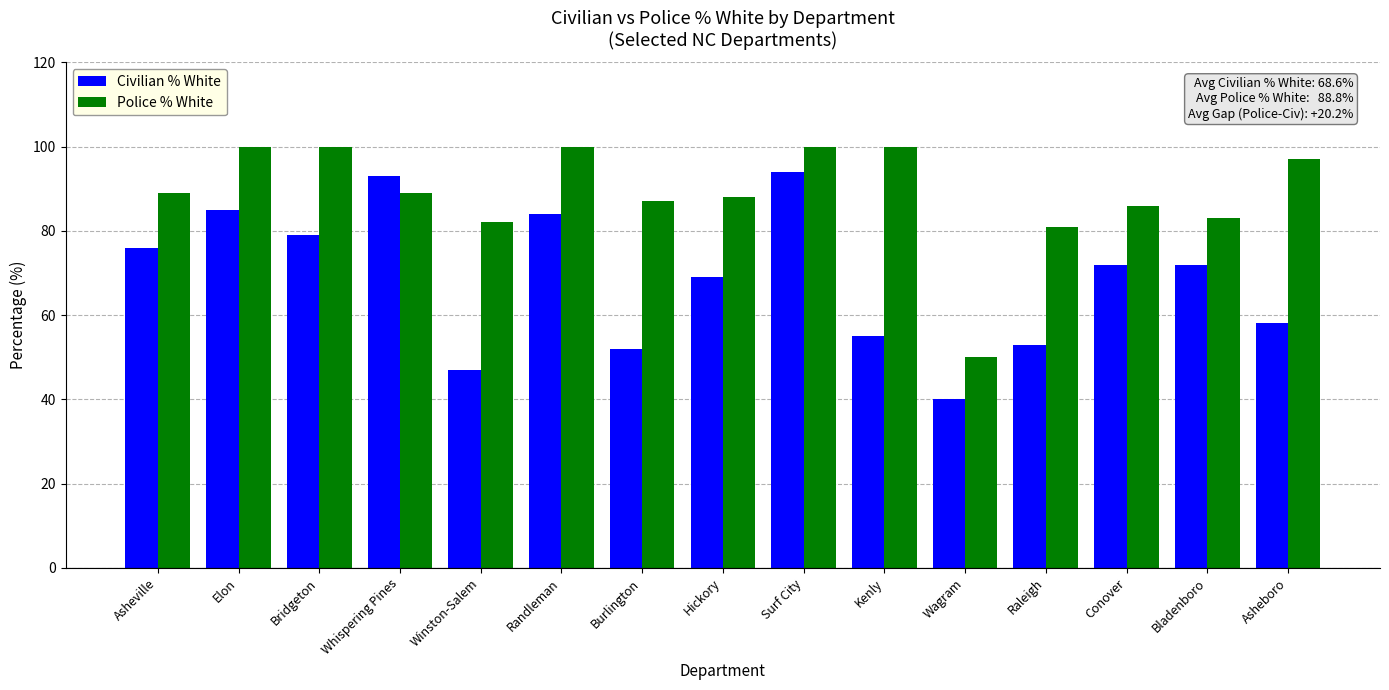

How many groups of bars are there?

15